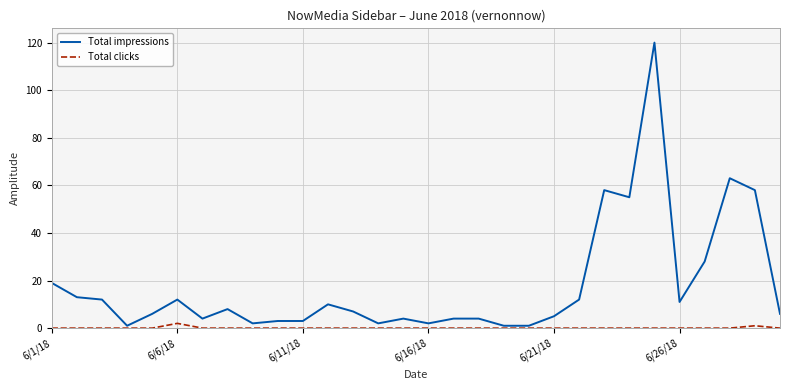

What is the greatest value displayed?

120